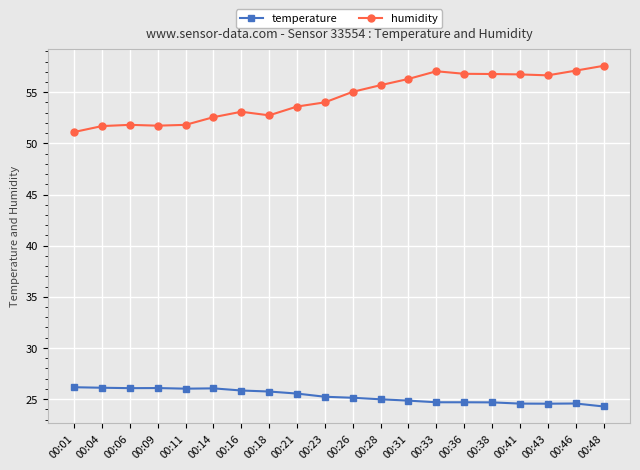

Which series has the largest range (max minus min)?

humidity